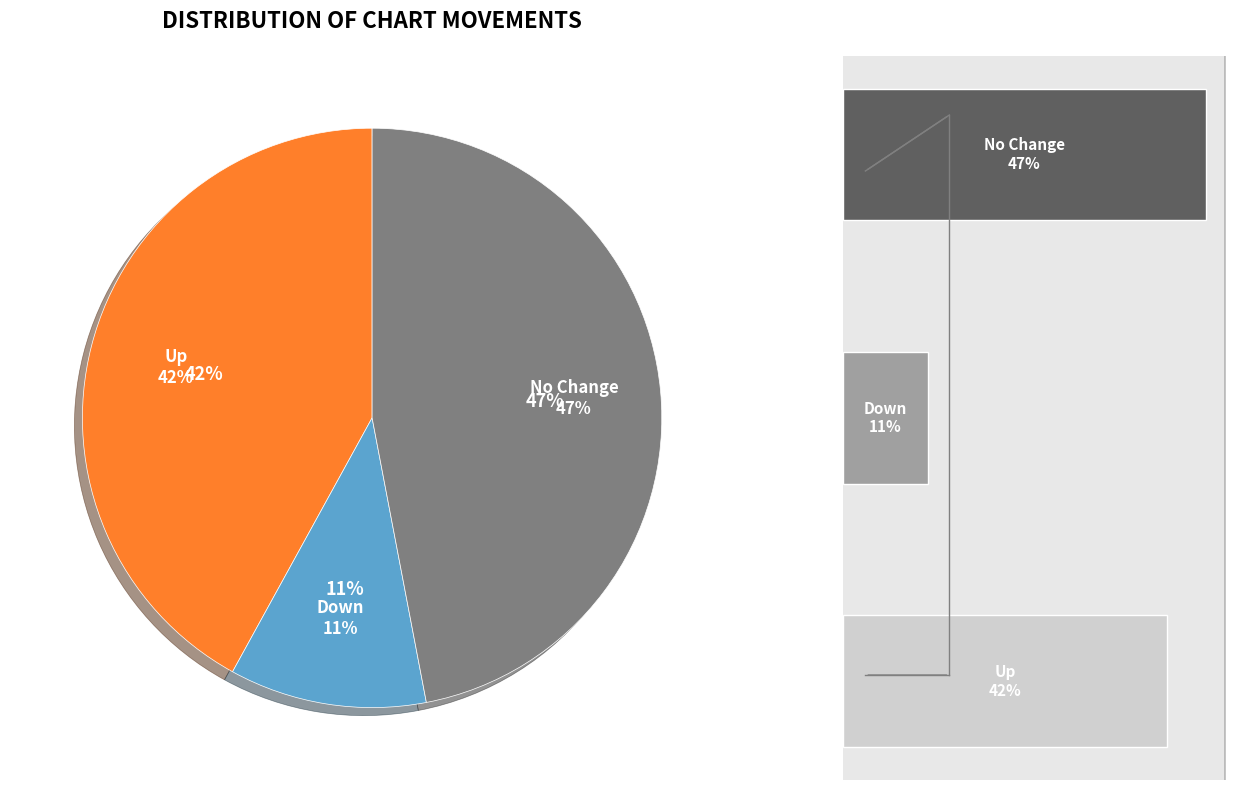

To the nearest percent, what portion does No Change represent?

47%